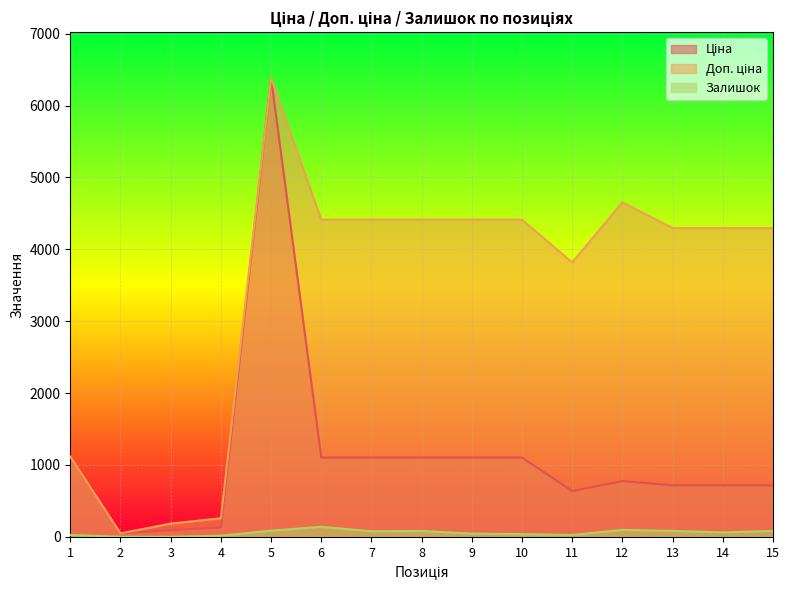

List the series in order of their overall mean, highest first.

Доп. ціна, Ціна, Залишок